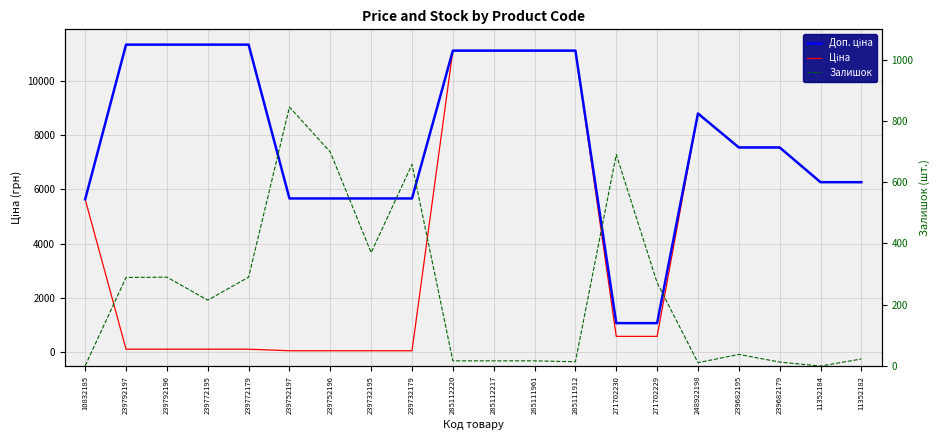

Where is Ціна nearest to the value 5585?

10832185